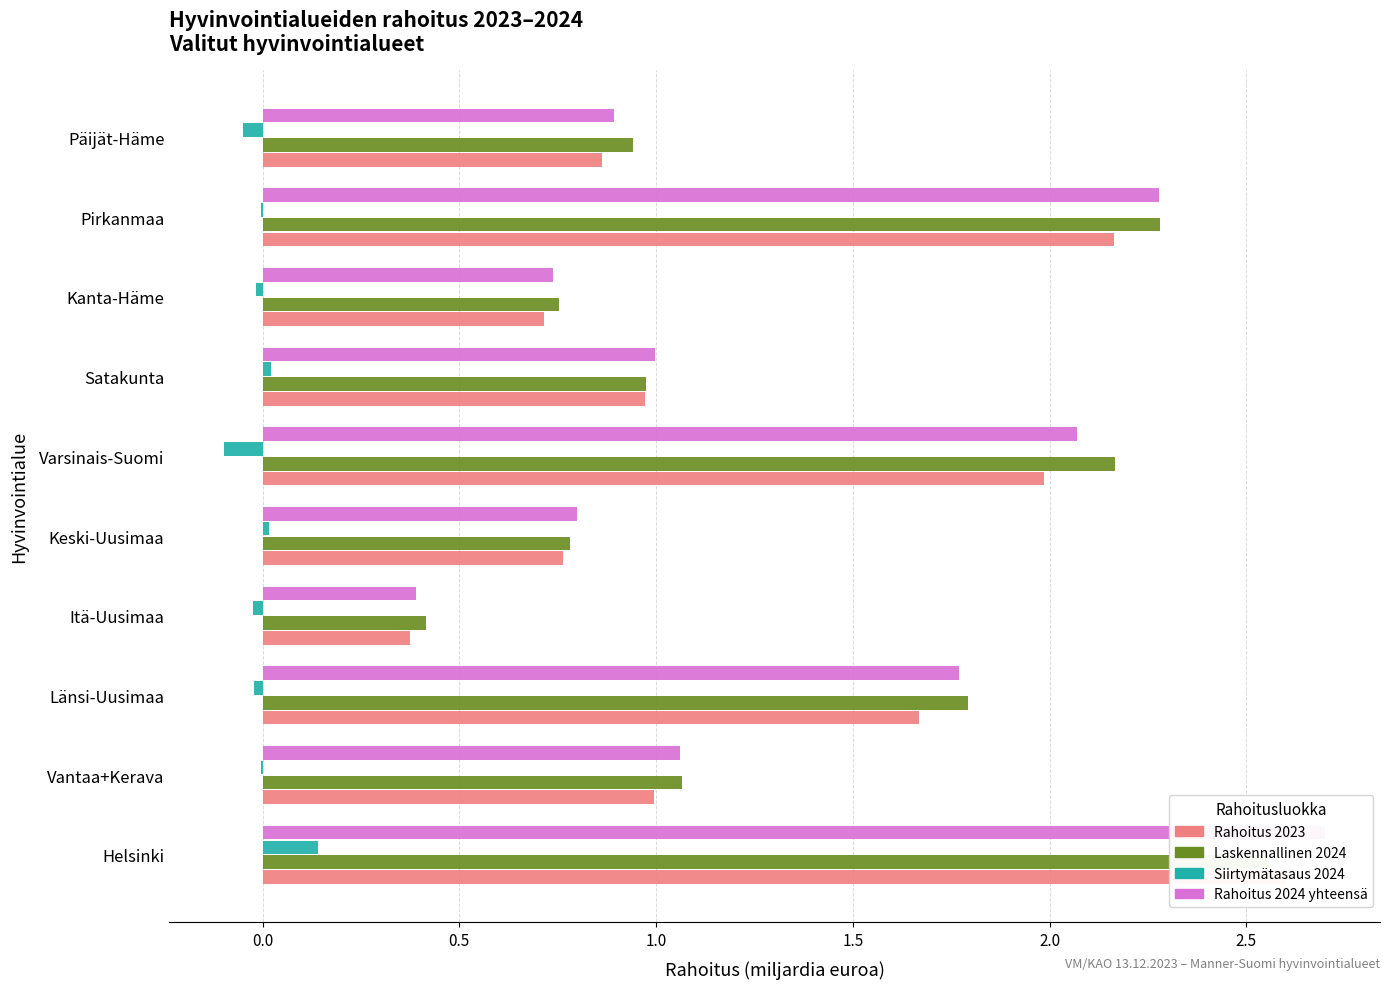

What is the label of the 7th bar from the right?

Itä-Uusimaa